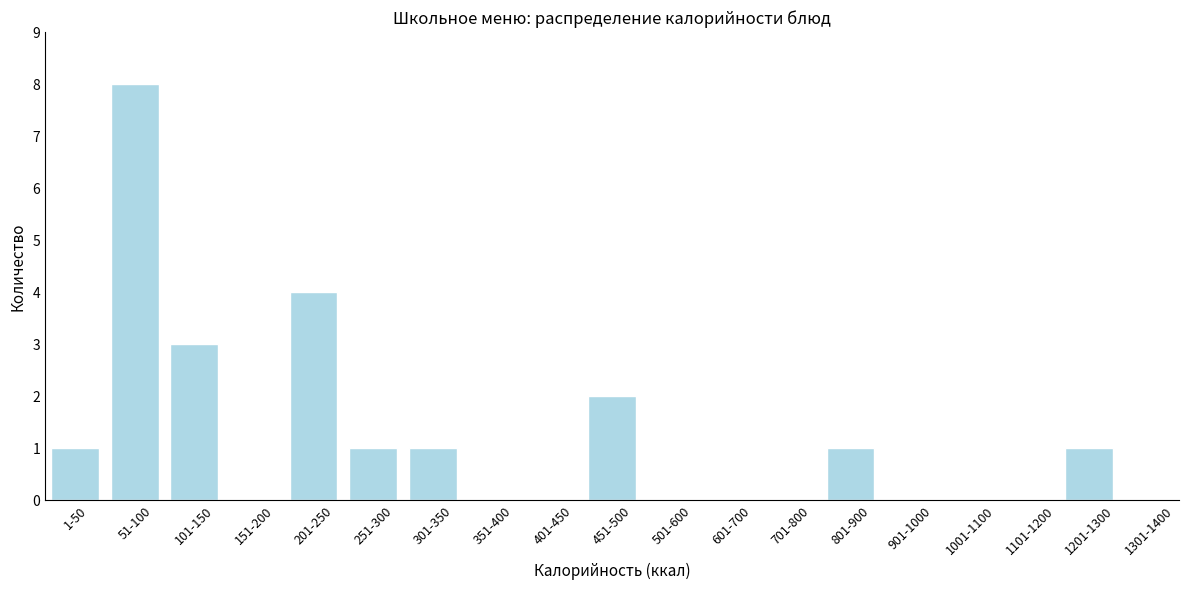

Reading left to right, extract all data points from this chart.

1-50=1	51-100=8	101-150=3	151-200=0	201-250=4	251-300=1	301-350=1	351-400=0	401-450=0	451-500=2	501-600=0	601-700=0	701-800=0	801-900=1	901-1000=0	1001-1100=0	1101-1200=0	1201-1300=1	1301-1400=0